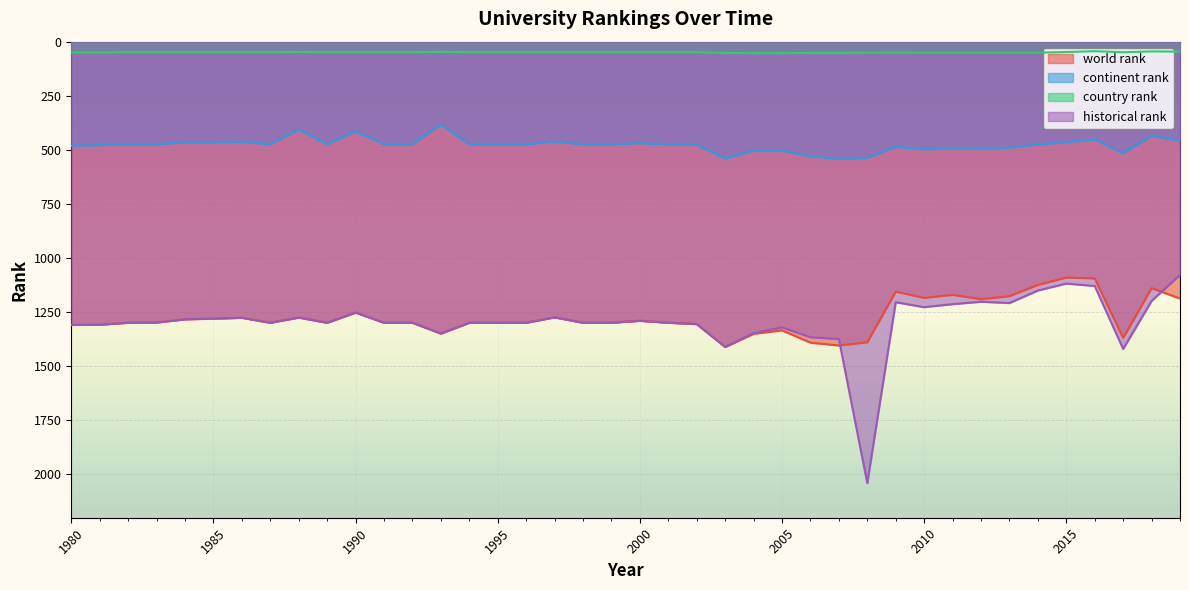

What is the value of the country rank point at the 31st from the left?

51